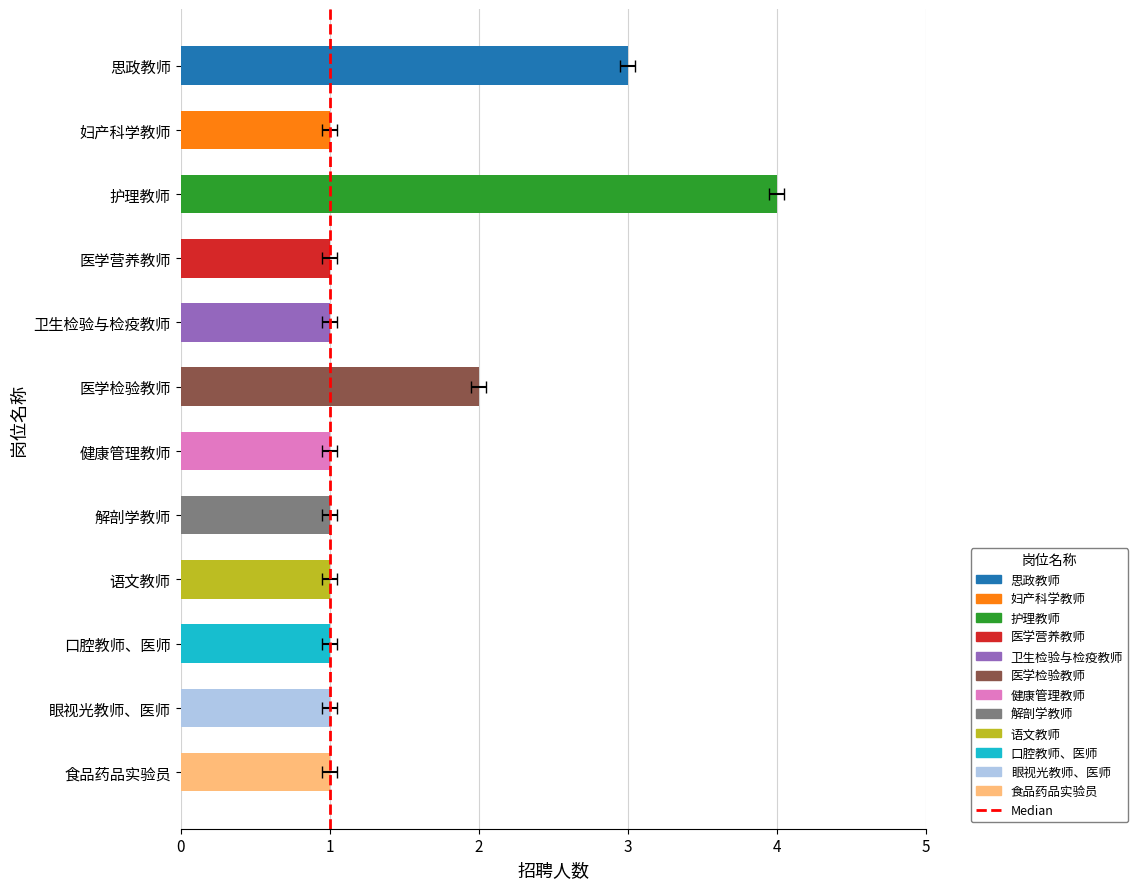

Is it true that the value at 1 is 0?

True